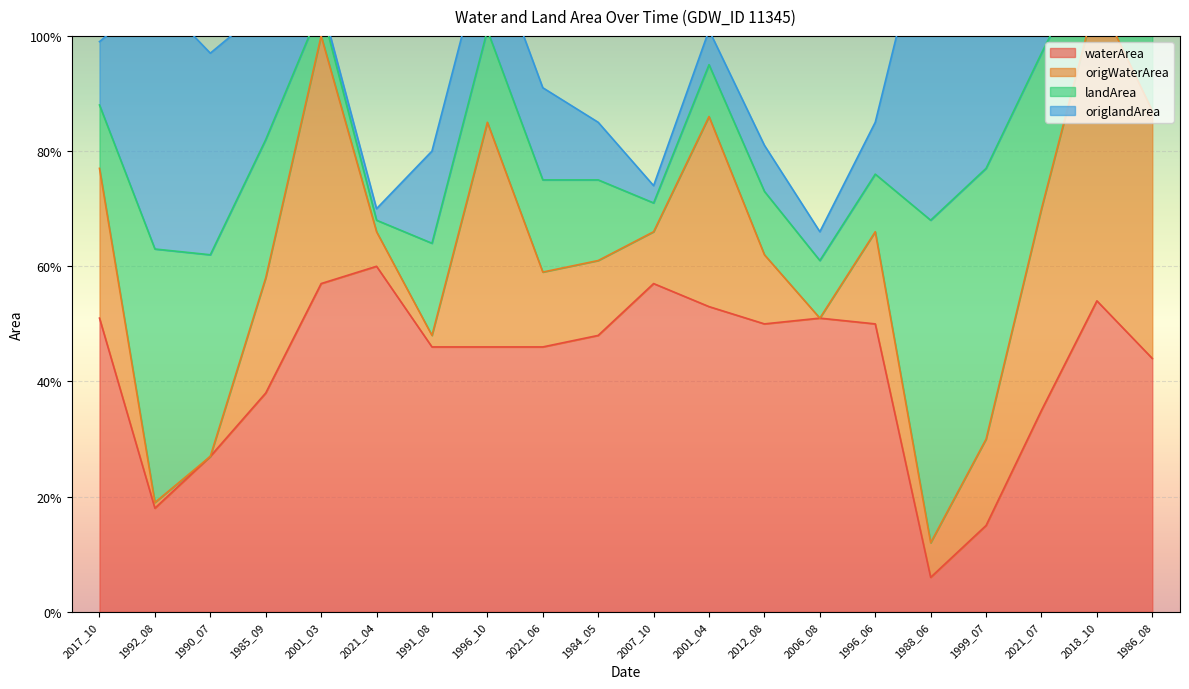

The waterArea series shows 0.8 at 1996_10. True or false?

False